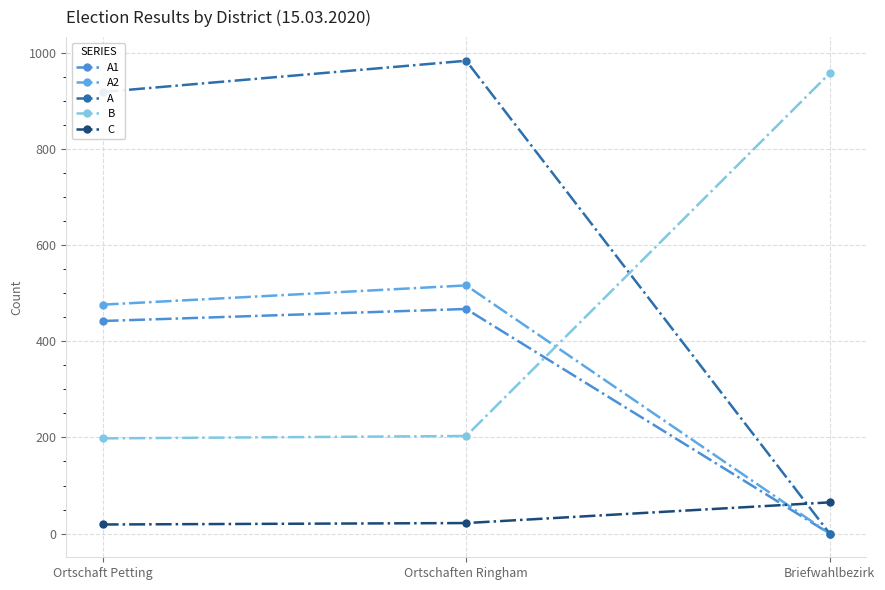

Does the chart display data point markers on the line(s)?

Yes